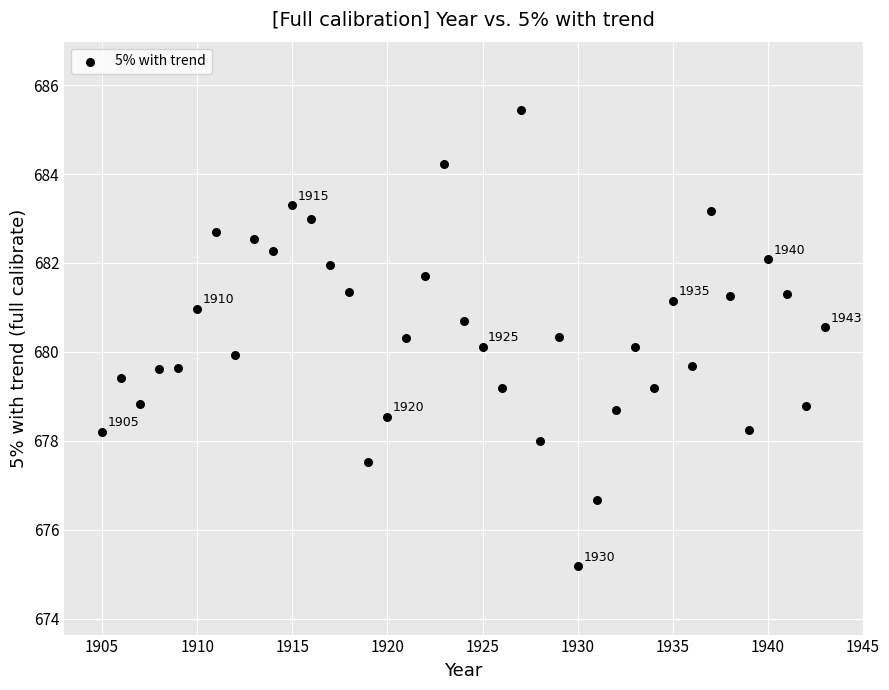

What is the range of X values (max minus min)?

38.0